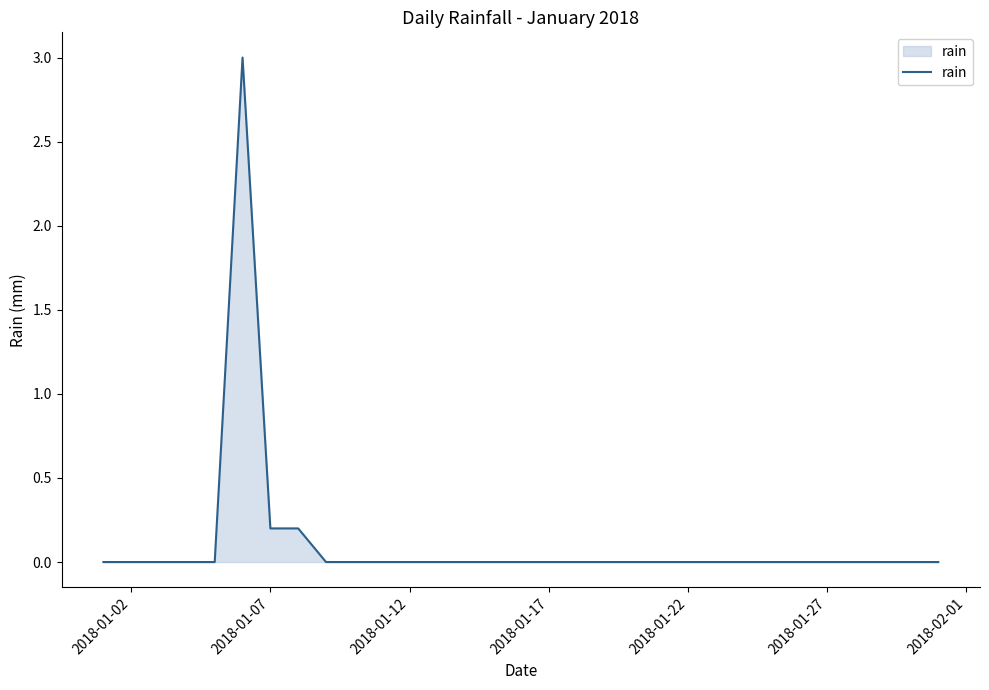

What is the difference between the maximum and minimum values?

3.0